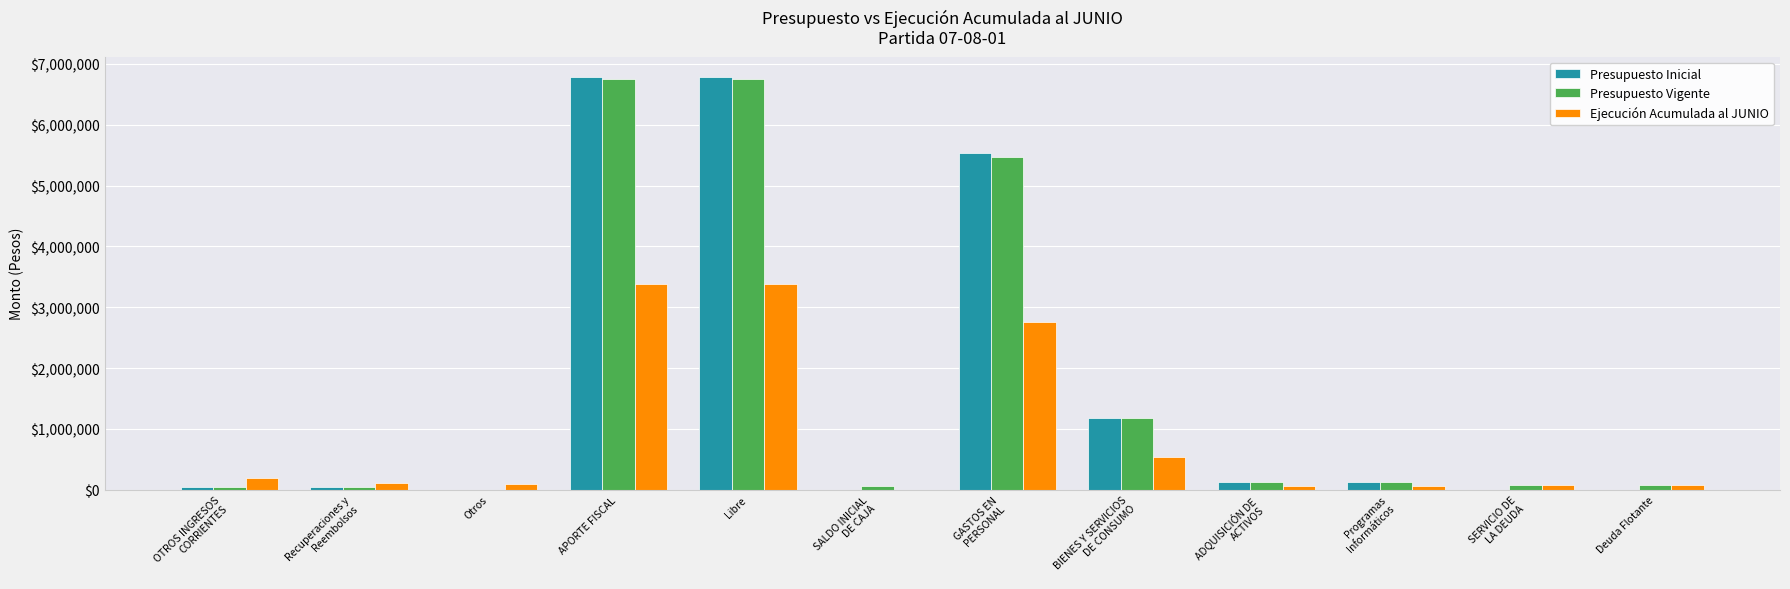

What is the sum of the Presupuesto Vigente values at BIENES Y SERVICIOS
DE CONSUMO and Otros?

1183982